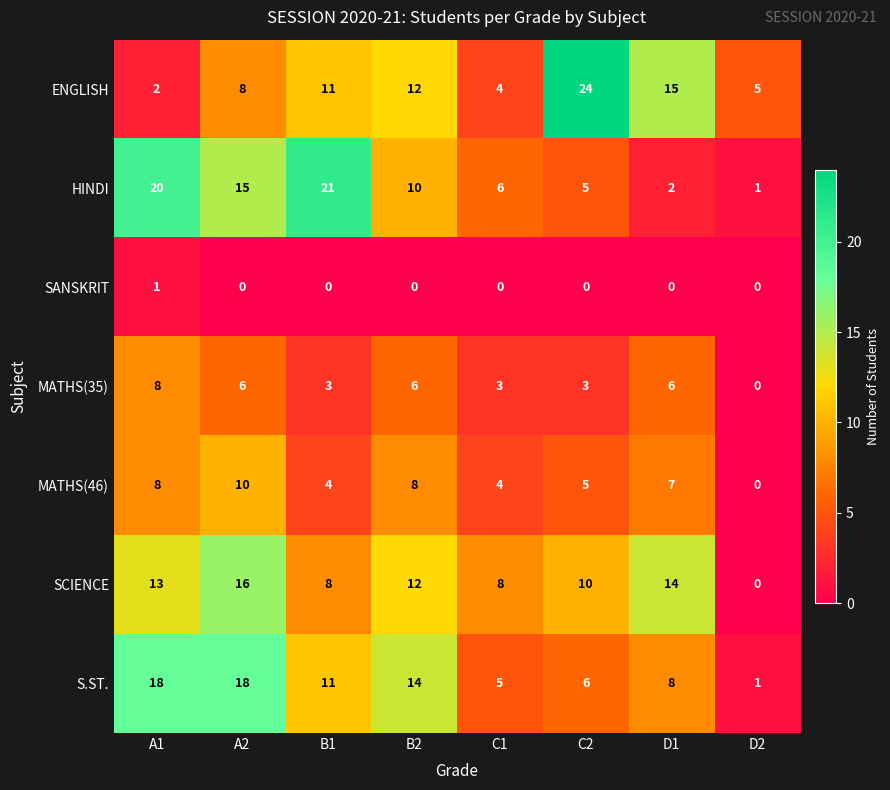

How many MATHS(46) values are between 4 and 8?

6